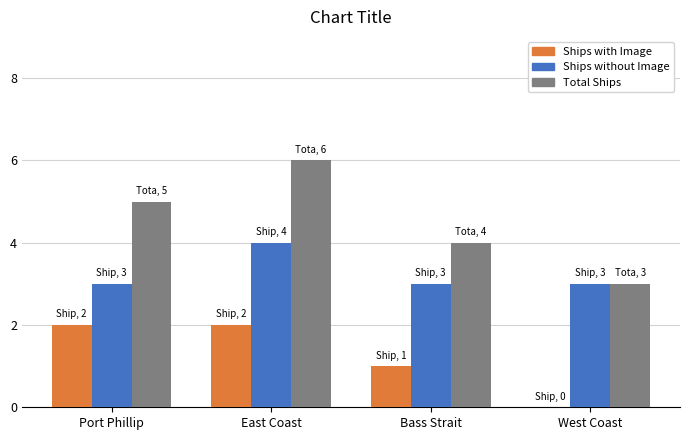

What value does the Total Ships series have at West Coast?

3